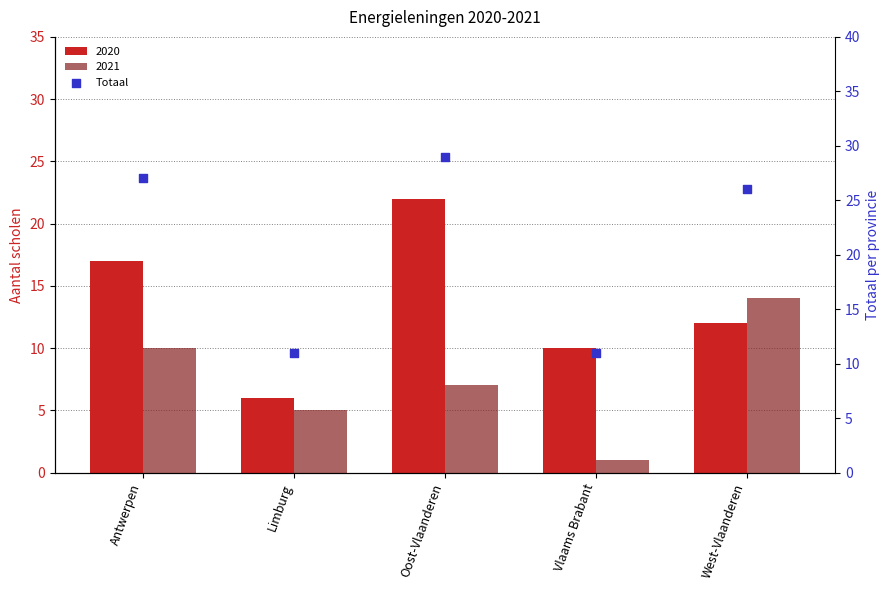

What is the change in value from Limburg to West-Vlaanderen?

+15